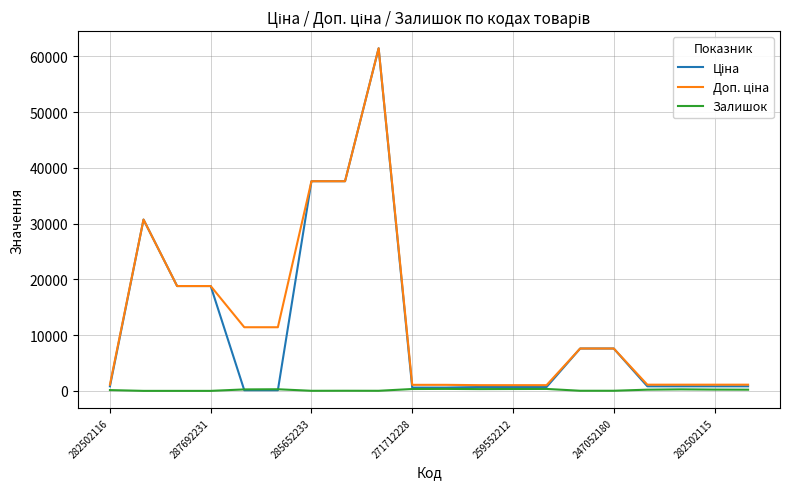

What is the greatest value displayed?

61434.3